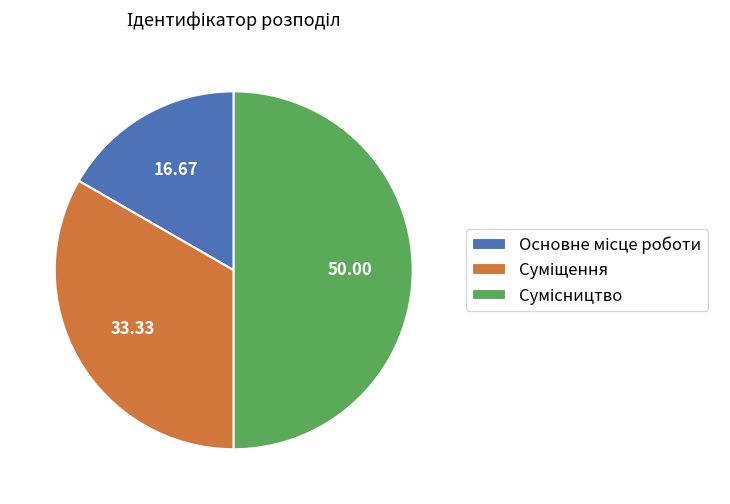

How many slices are in this pie chart?

3